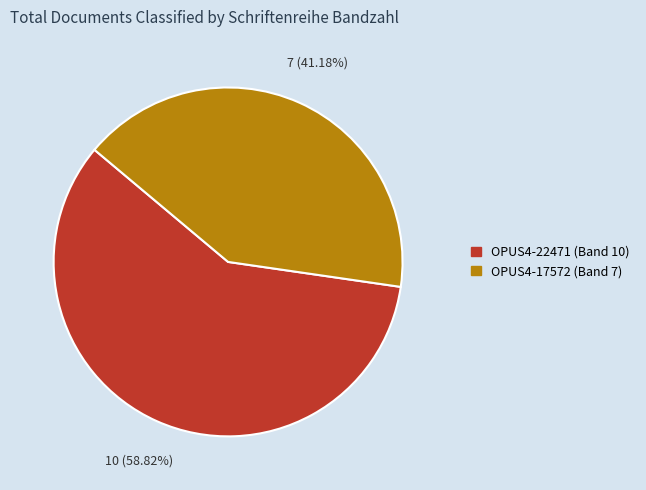

To the nearest percent, what percentage of the pie is OPUS4-22471?

59%